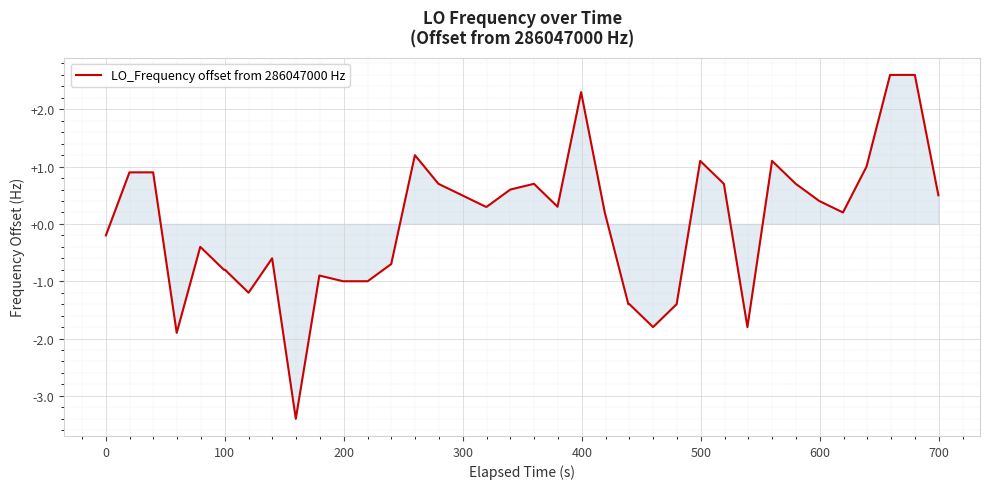

What is the difference between the maximum and minimum values?

6.0